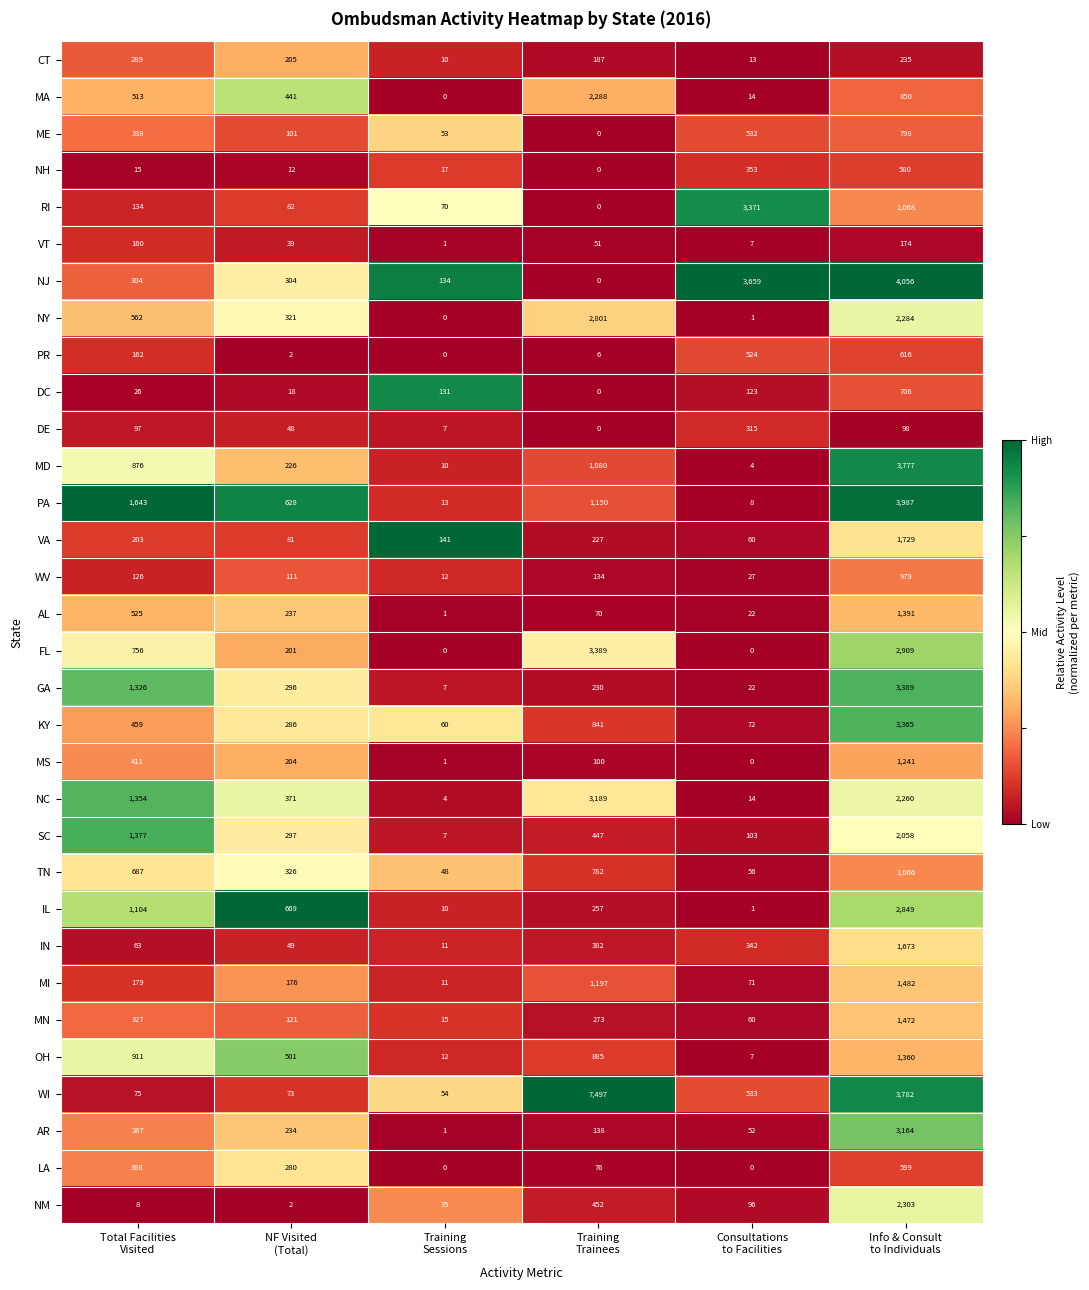

At how many categories does at least one series exceed 1049?

4